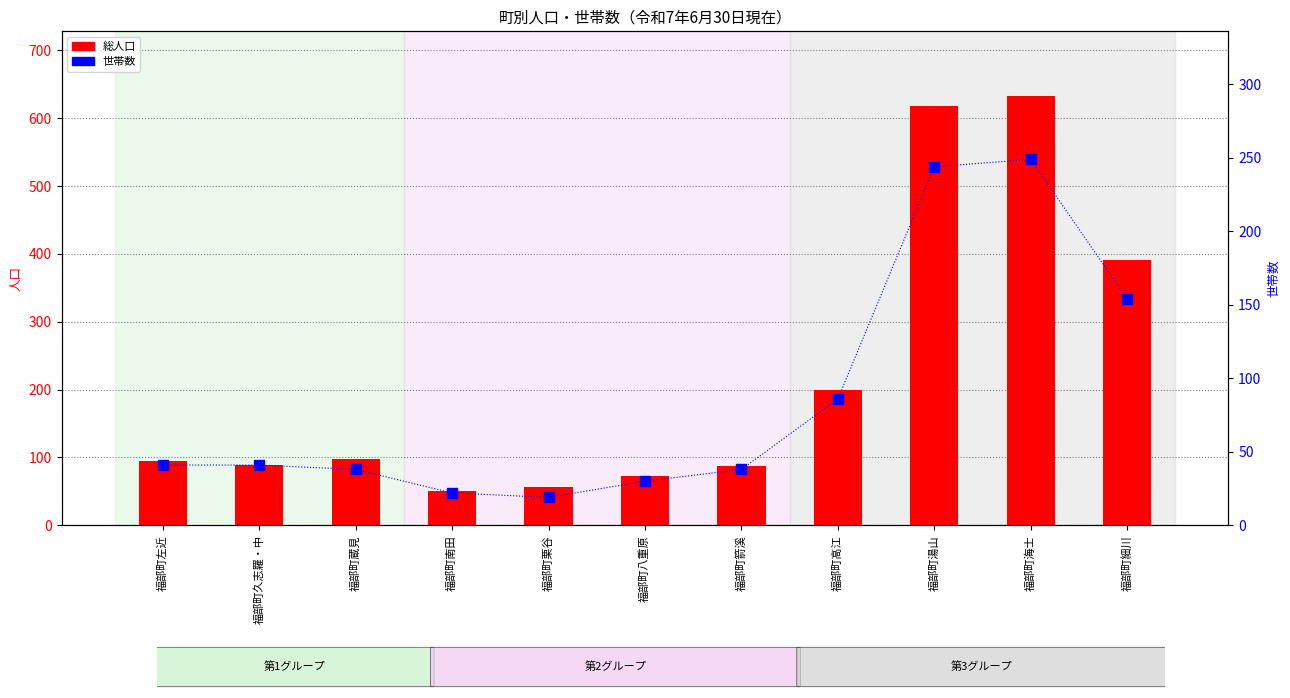

What is the label of the 1st bar from the left?

福部町左近